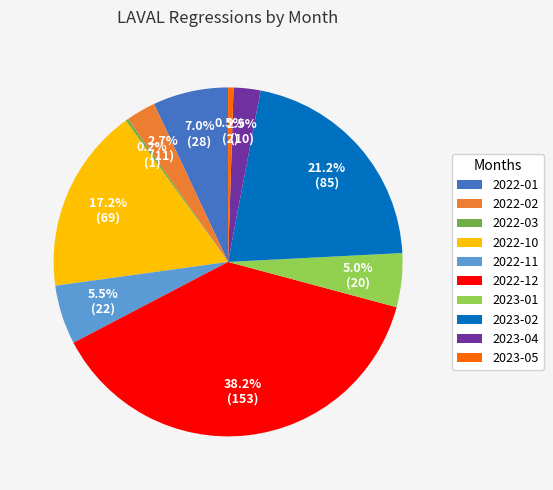

Which has a higher value, 2022-02 or 2022-01?

2022-01